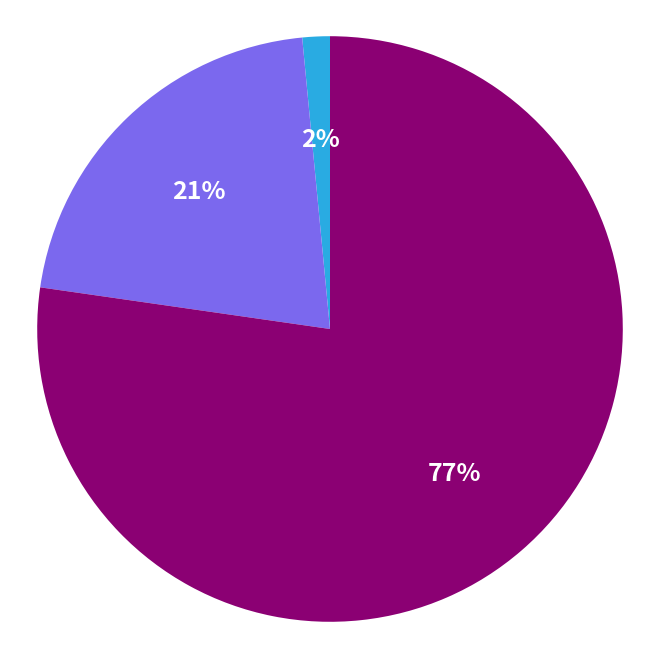

To the nearest percent, what is the average slice percentage?

33%